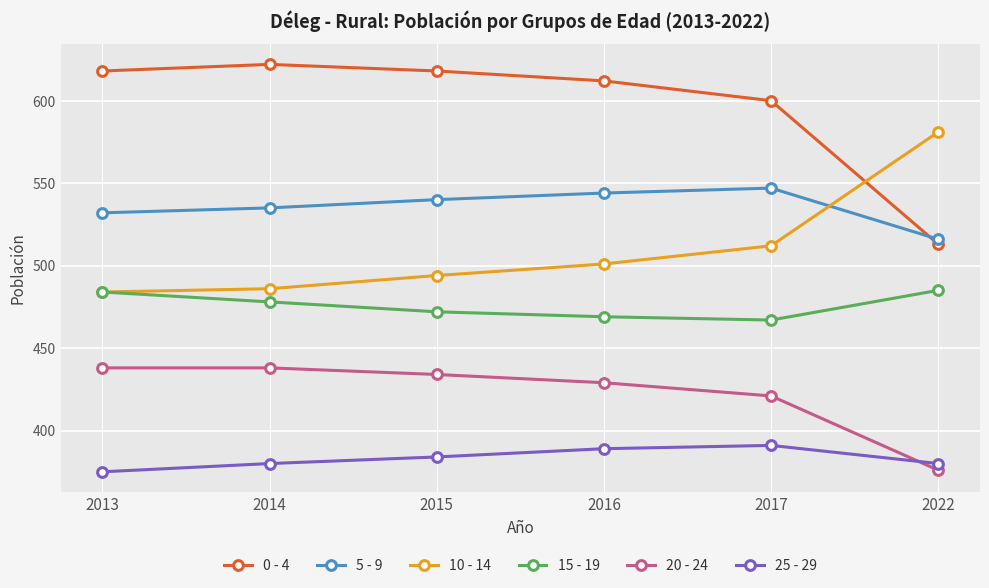

Is the value of 10 - 14 at 2014 greater than the value of 0 - 4 at 2017?

No